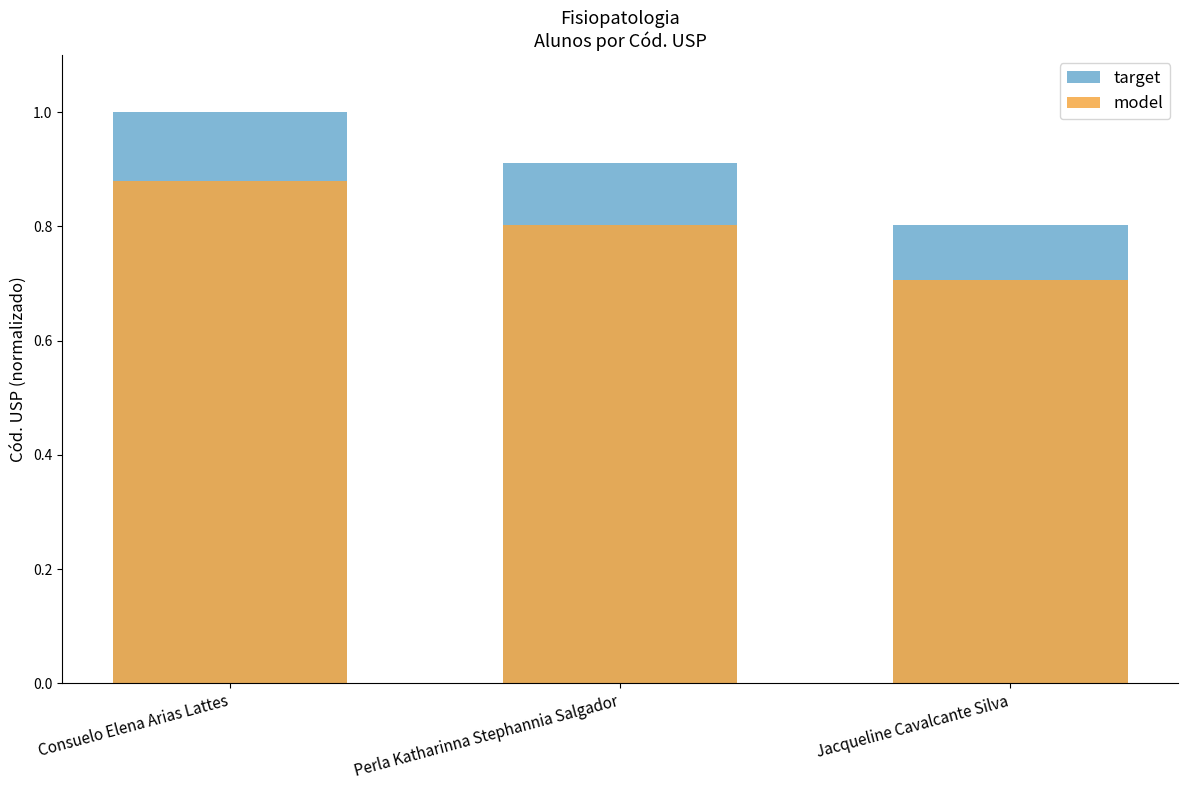

What is the difference between the highest and lowest values at Consuelo Elena Arias Lattes?

0.1